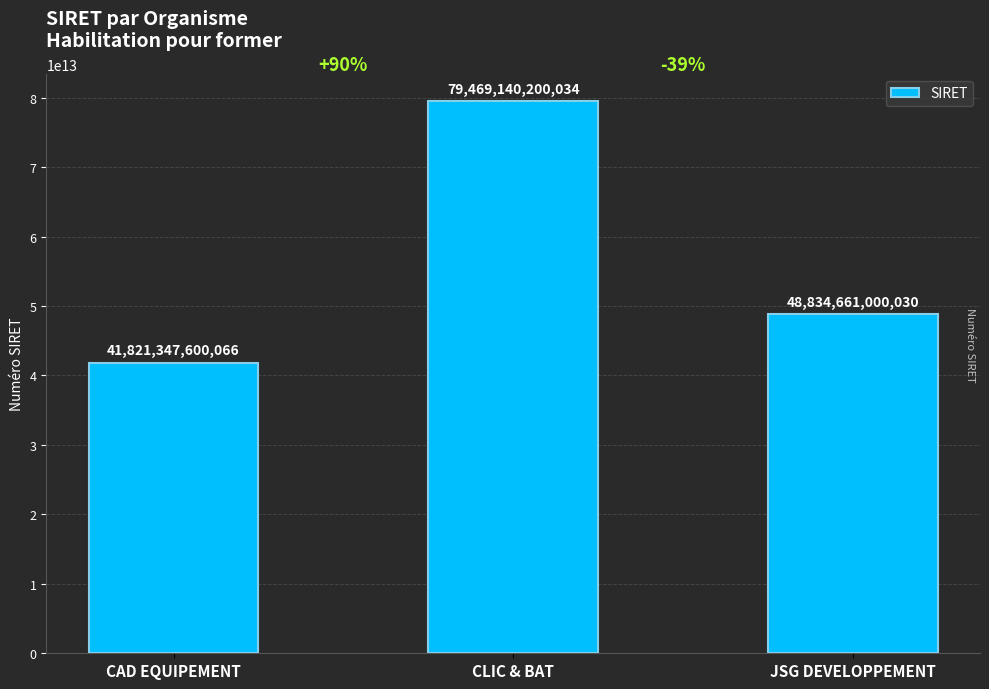

What is the label of the 2nd bar from the right?

CLIC & BAT